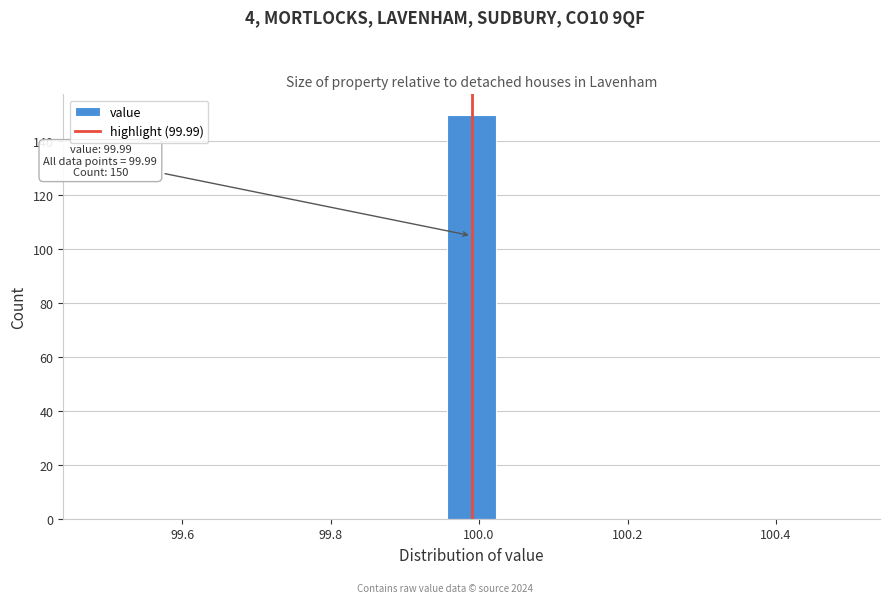

Around what value on the x-axis is the tallest bar? Give the approximate position of its centre, as read against the axis.

100.00